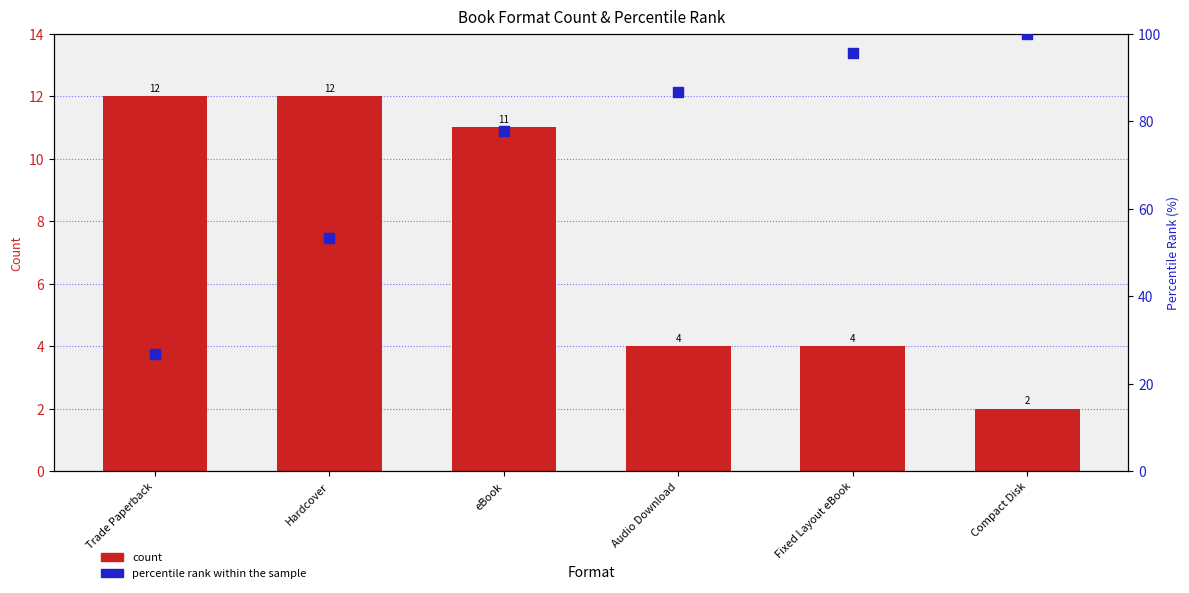

What is the total value across all series at Compact Disk?

102.0